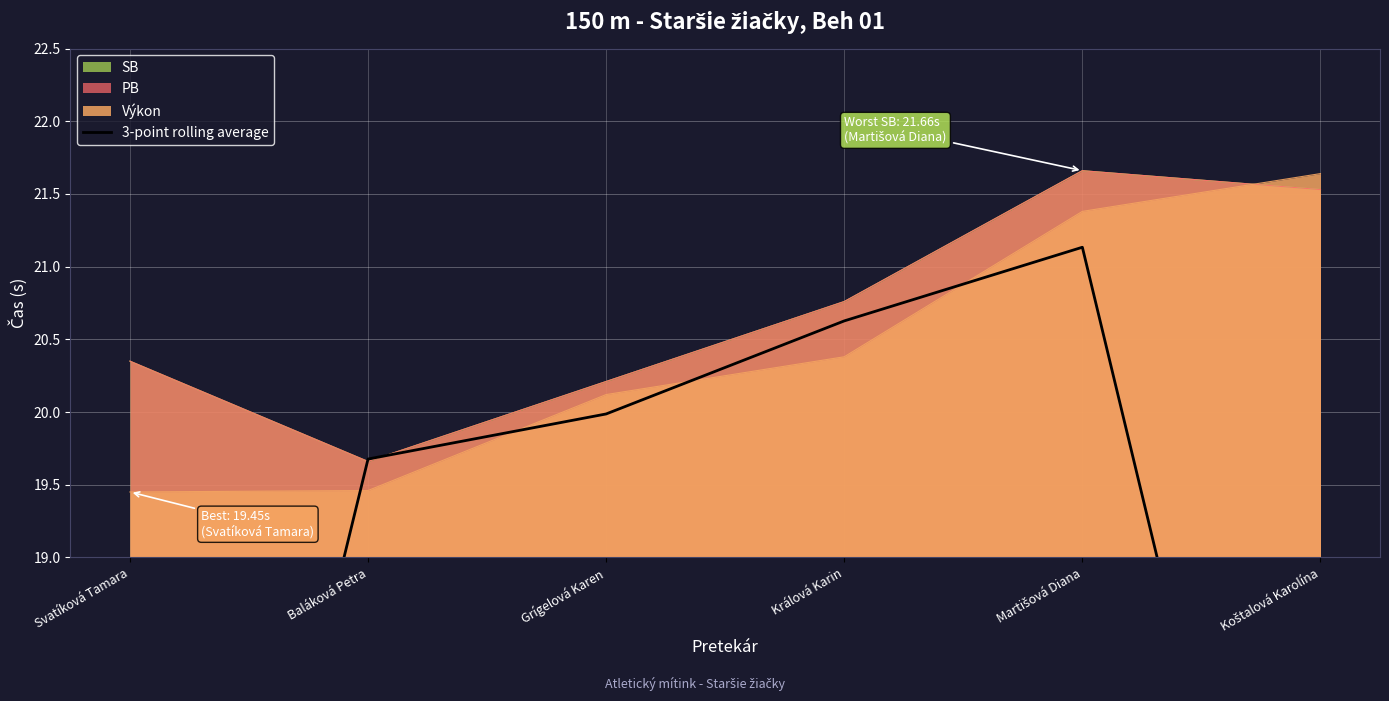

Reading left to right, list all the values displayed in this chart.

13.0	19.7	20.0	20.6	21.1	14.3